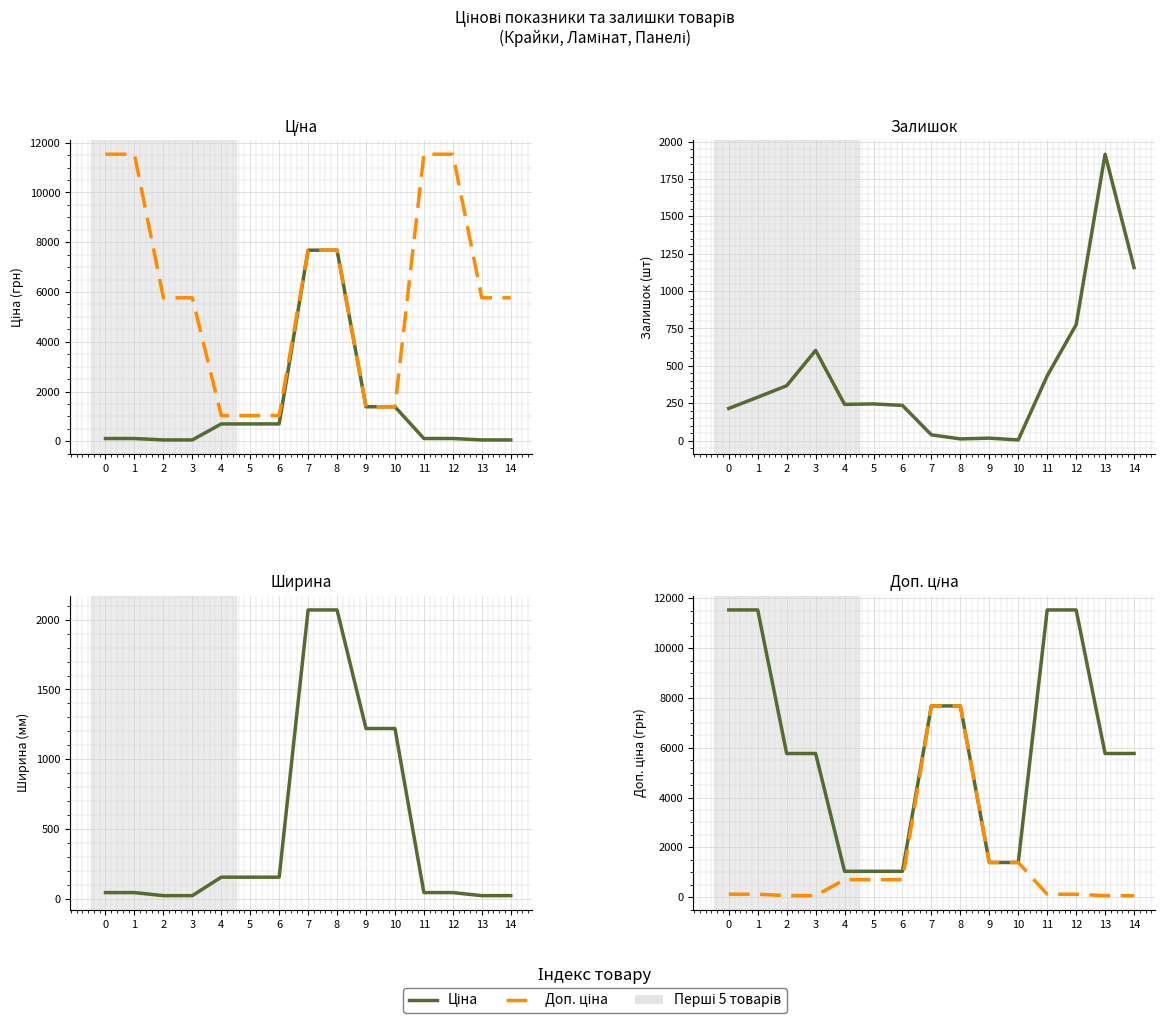

What is the sum of all Доп. ціна values?

20939.8